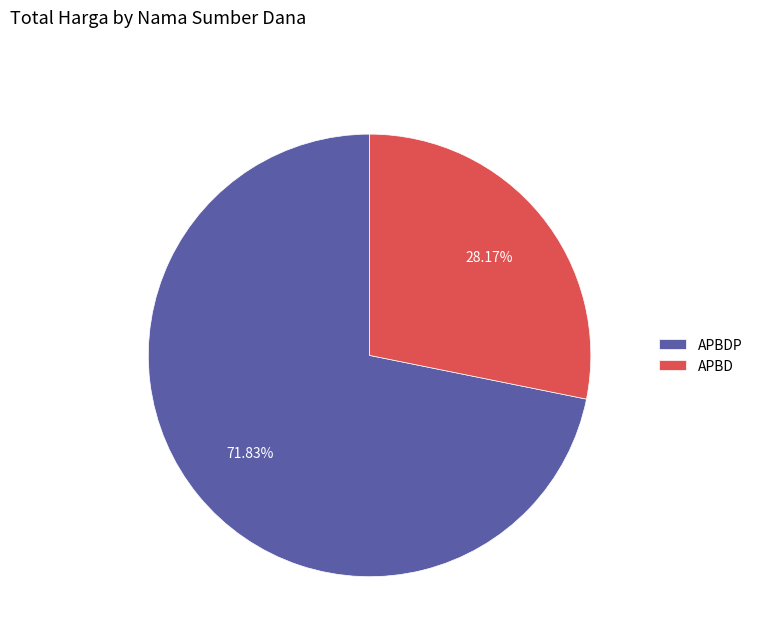

Approximately how many times larger is the value at APBD compared to APBDP?

0.4